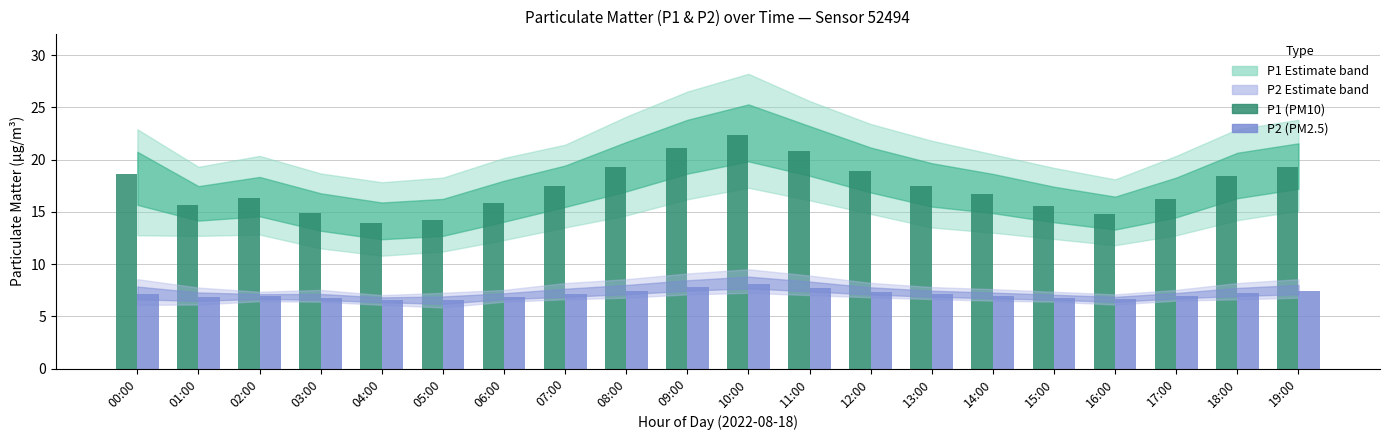

Is it true that P1 (PM10) equals 13.9 at 04:00?

True